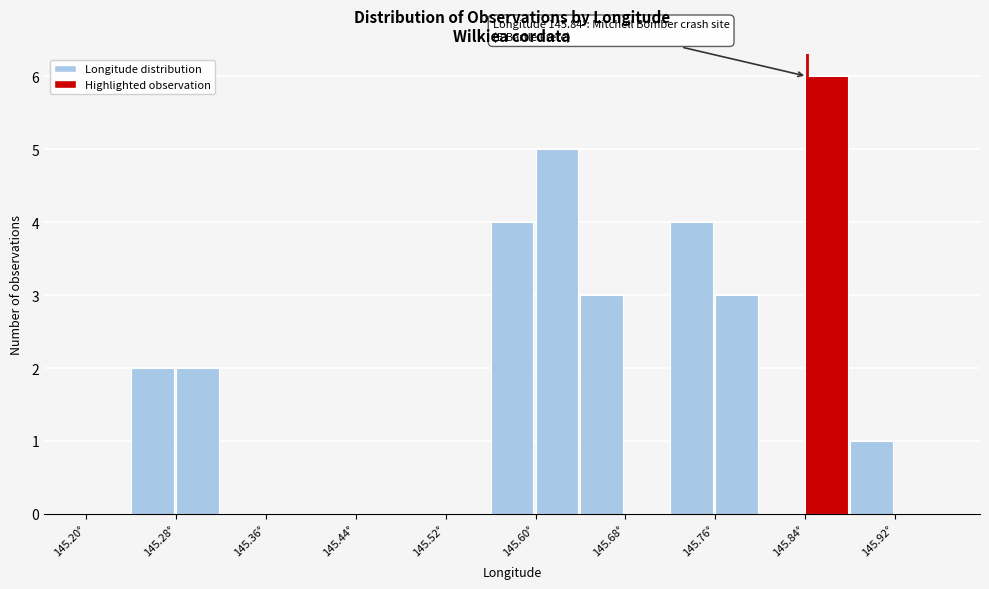

Over which range of the x-axis is the bar tallest?

145.84 to 145.88